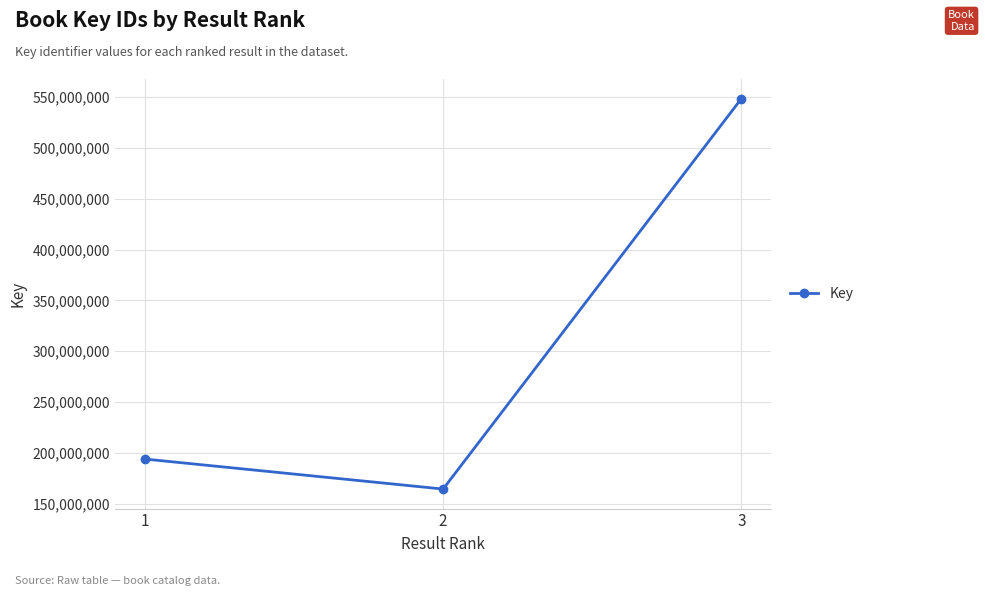

Count the number of categories in the chart.

3